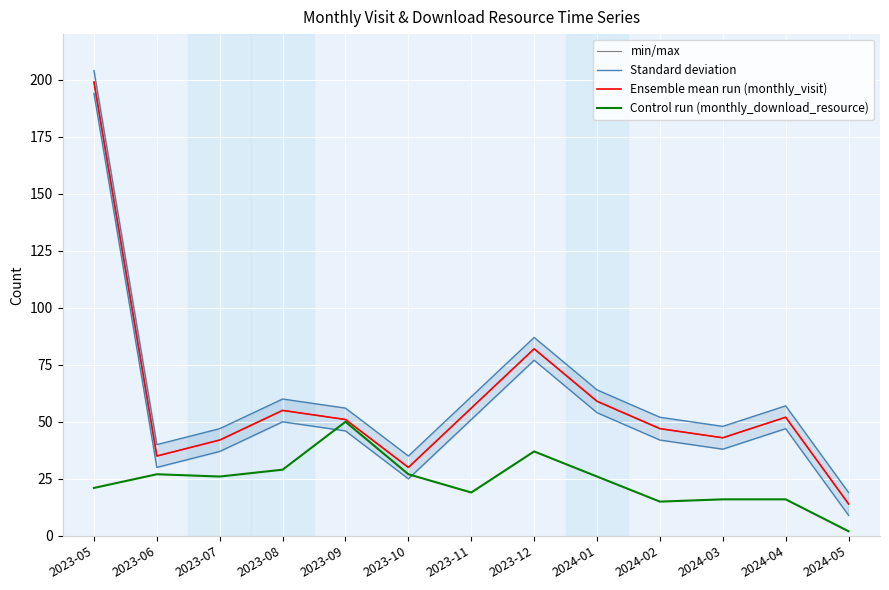

What is the value of the Standard deviation point at the 2nd from the left?

30